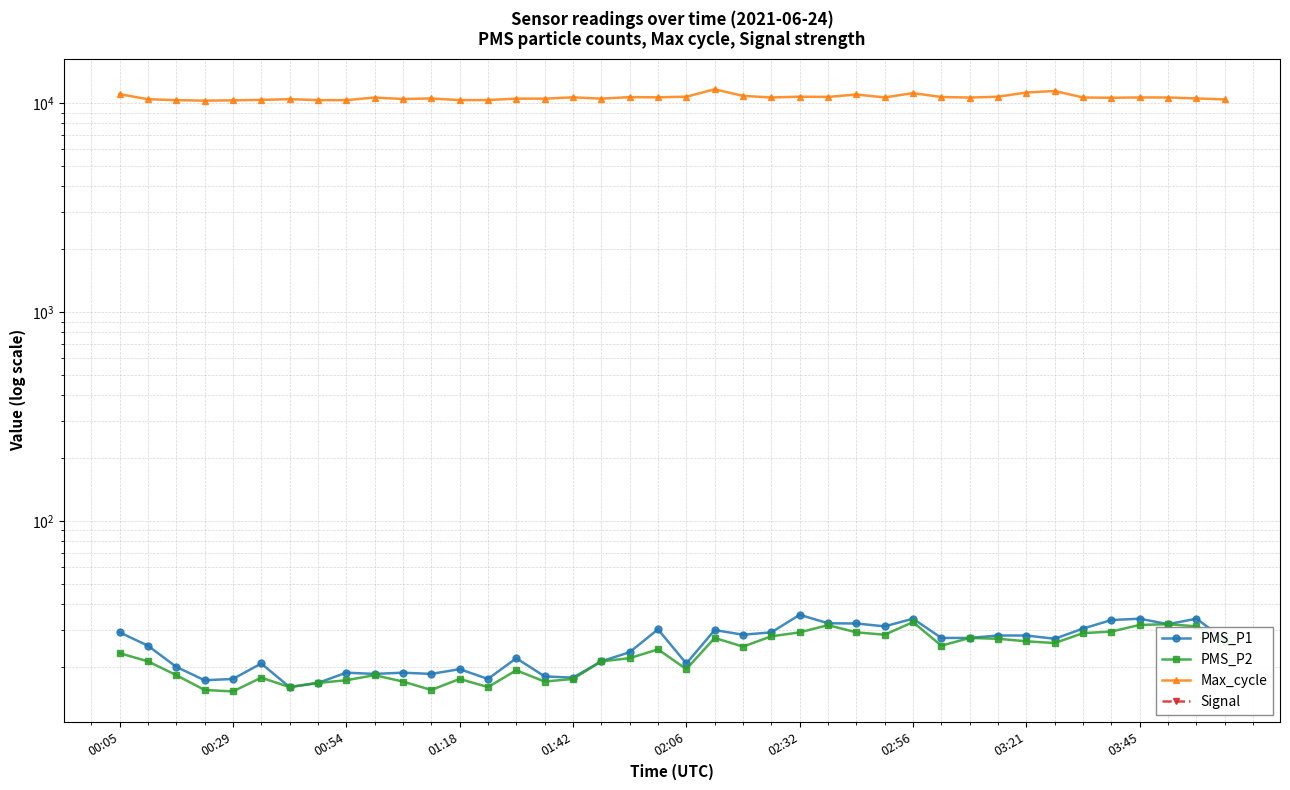

What is the maximum value shown in the chart?

11638.0